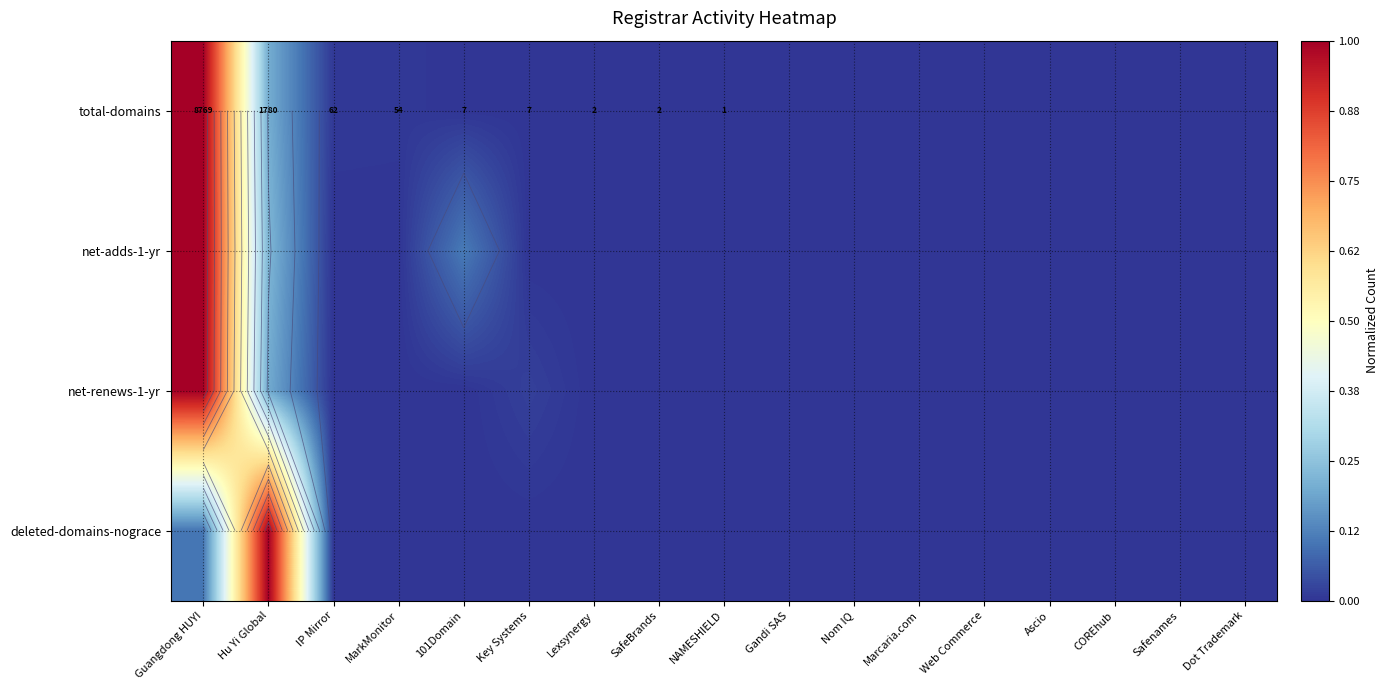

Count the net-adds-1-yr values in the range 0 to 1.

17